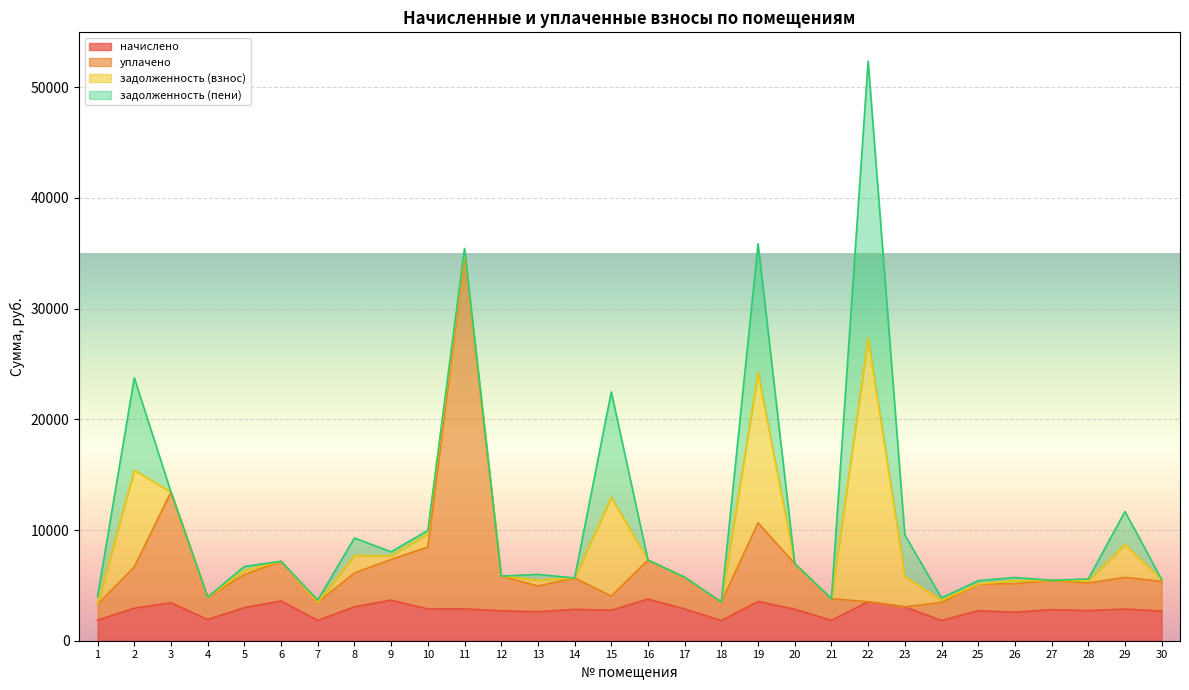

Read the уплачено value at 27.

5456.0